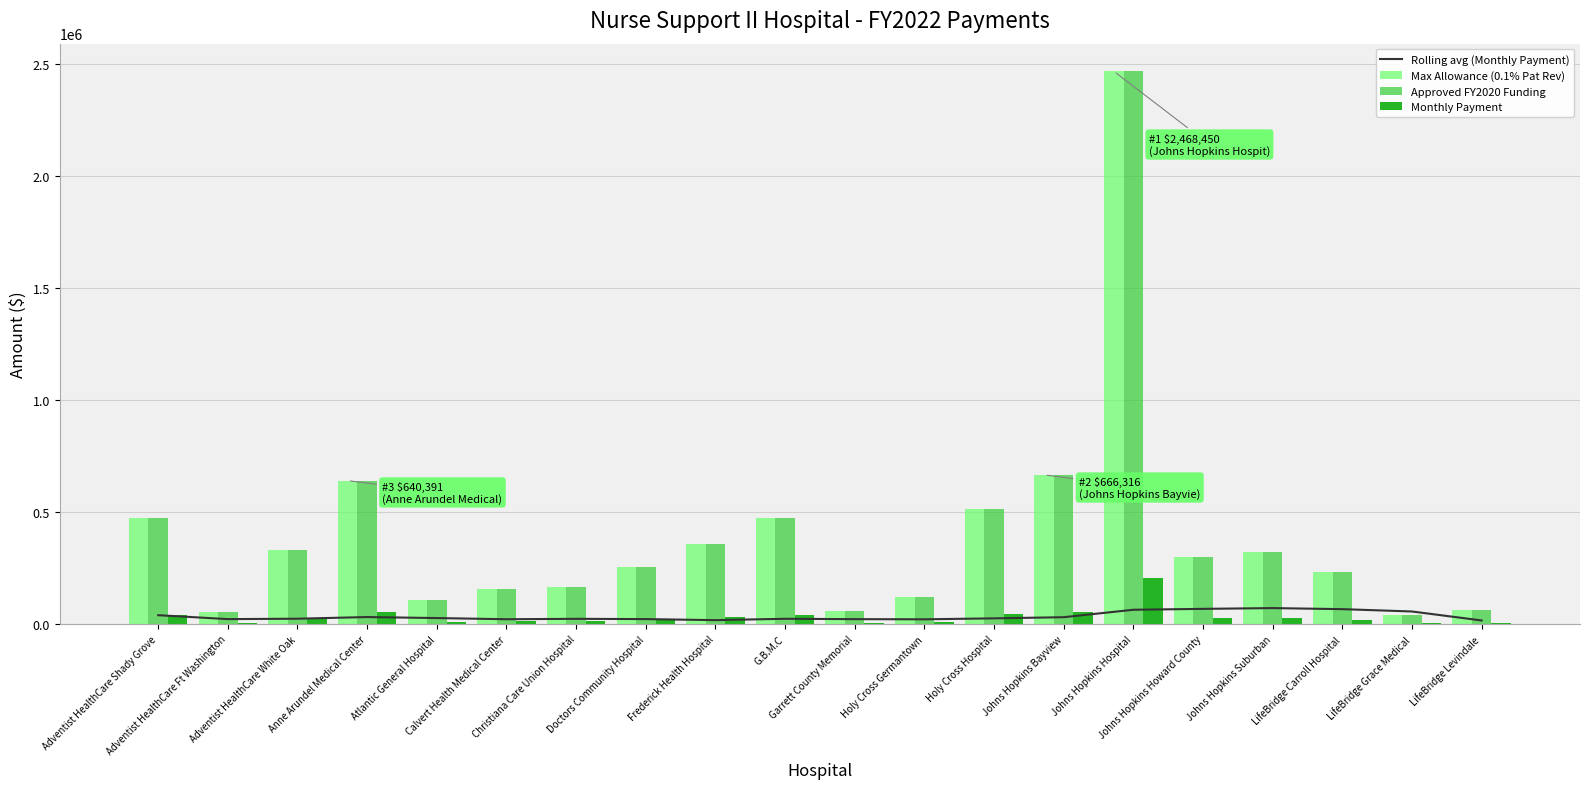

How many groups of bars are there?

20